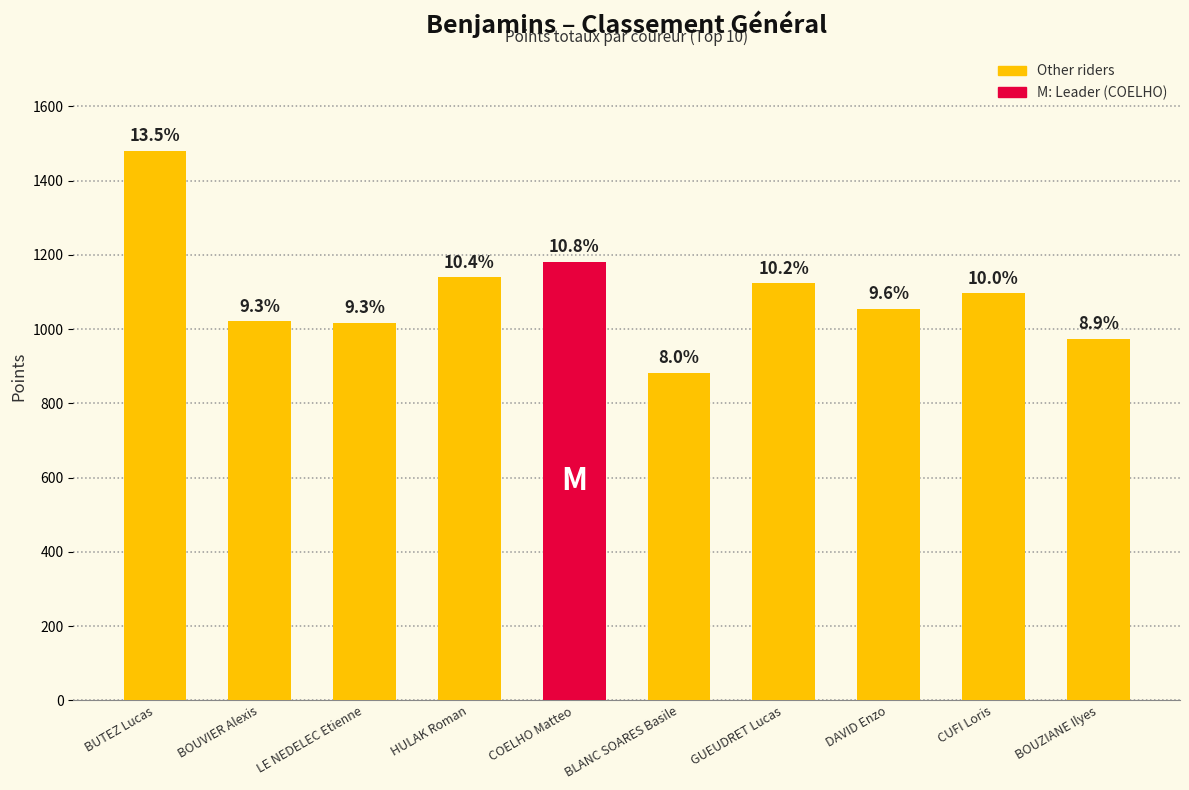

Which has a higher value, GUEUDRET Lucas or BOUZIANE Ilyes?

GUEUDRET Lucas